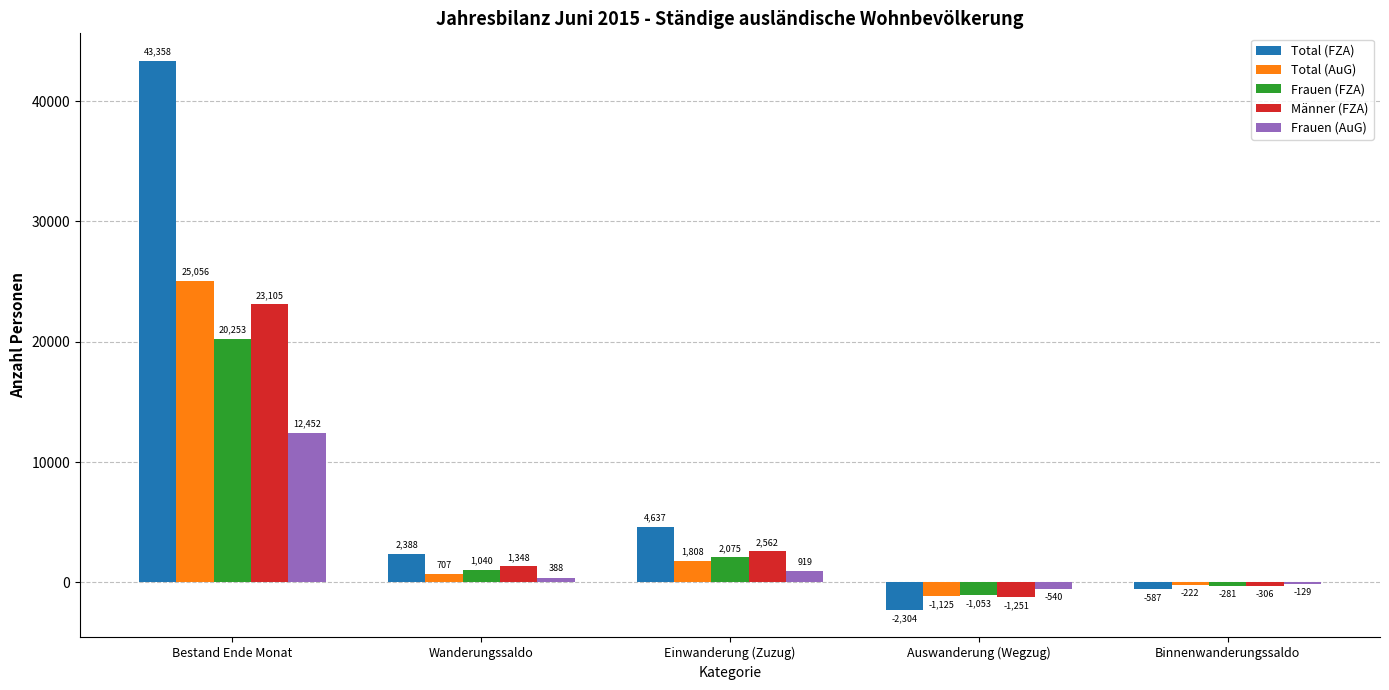

Which series has the largest range (max minus min)?

Total (FZA)